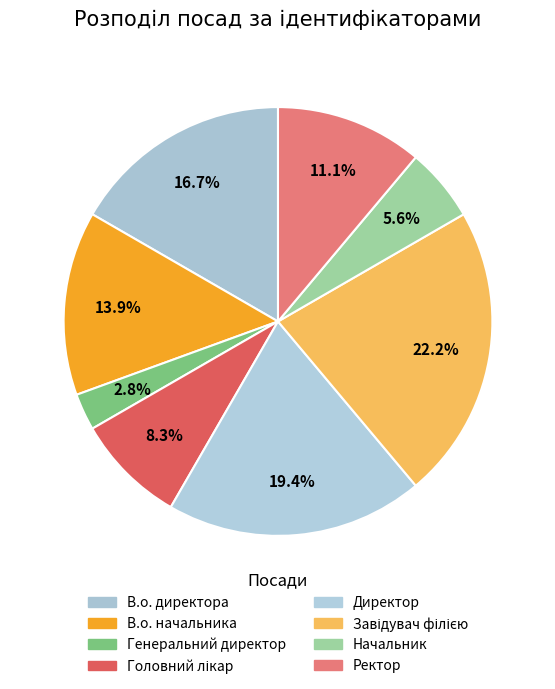

Which slice is the largest?

Завідувач філією